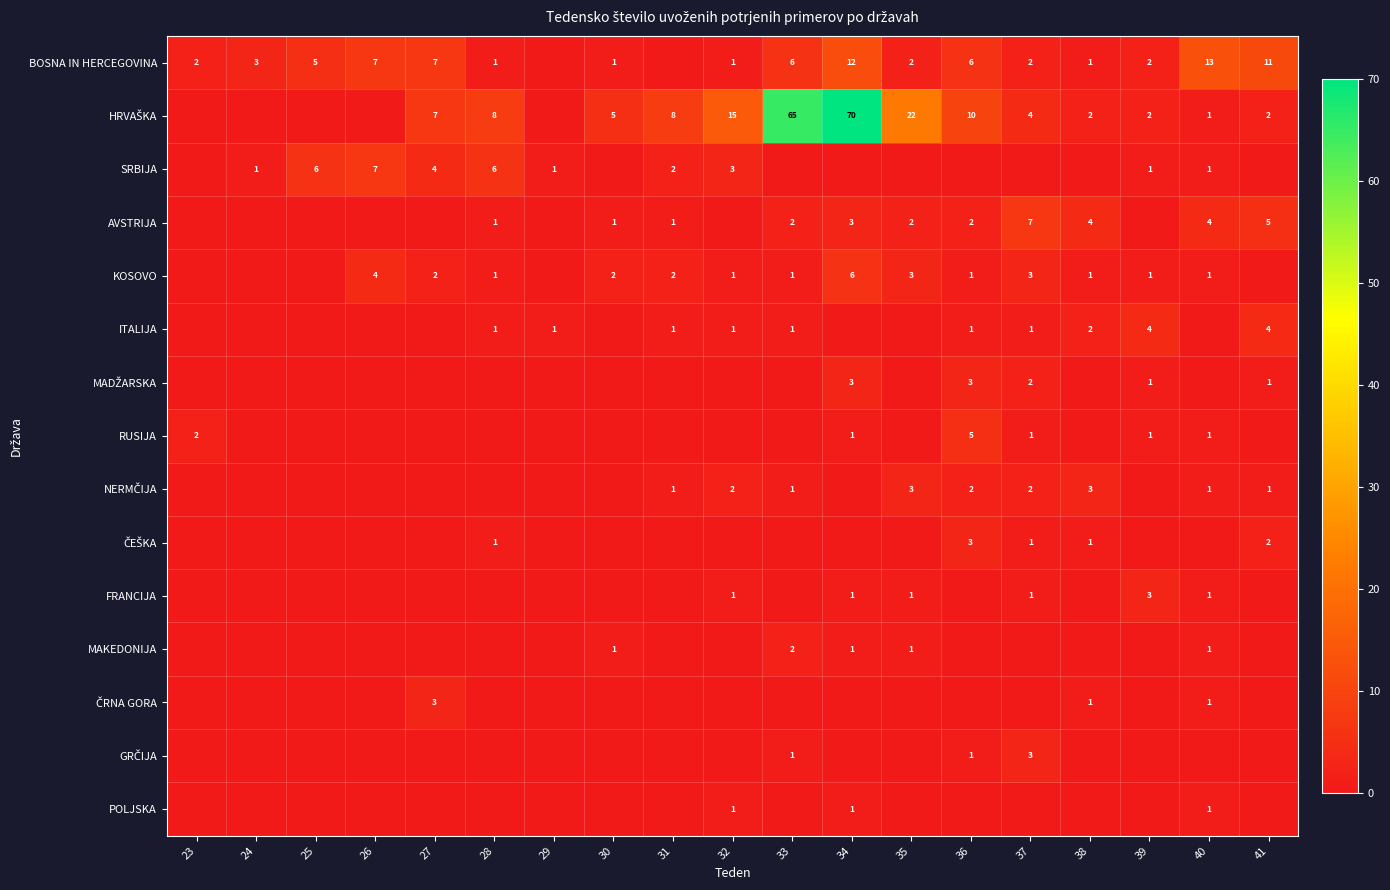

What is the approximate value of ČEŠKA at 28?

1